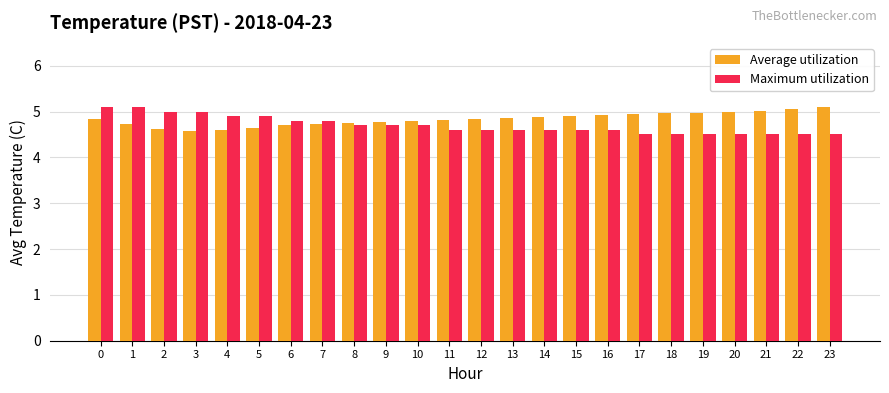

Are the bars horizontal?

No